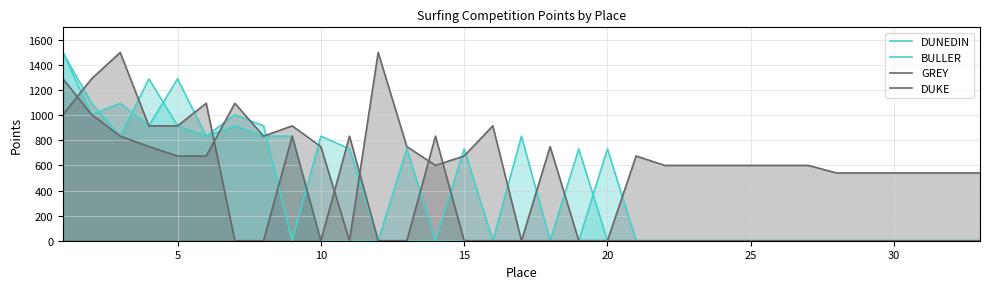

Does the chart have visible grid lines?

Yes